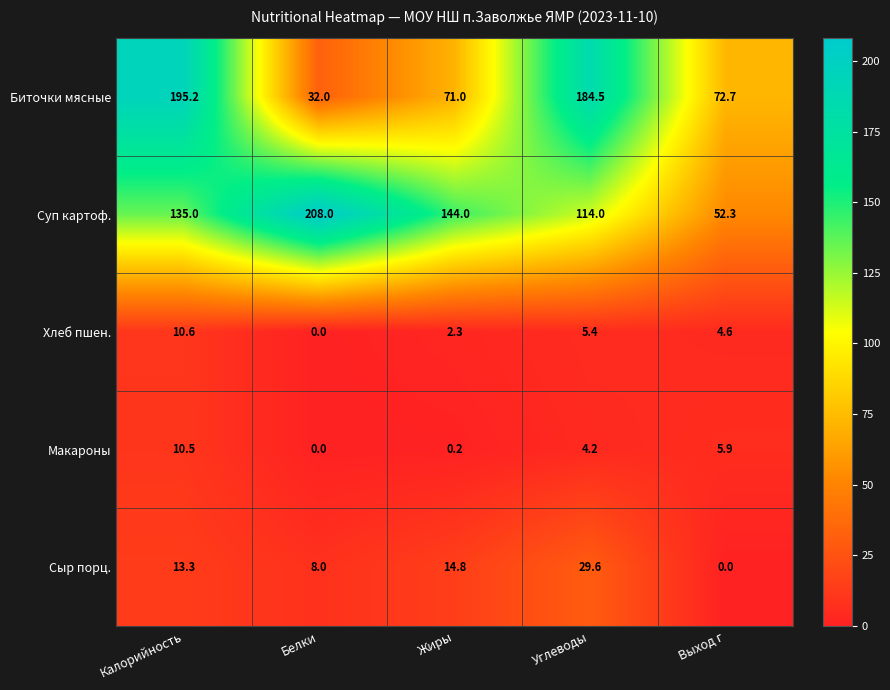

True or false: Сыр порц. has a value of 12.3 at Белки.

False